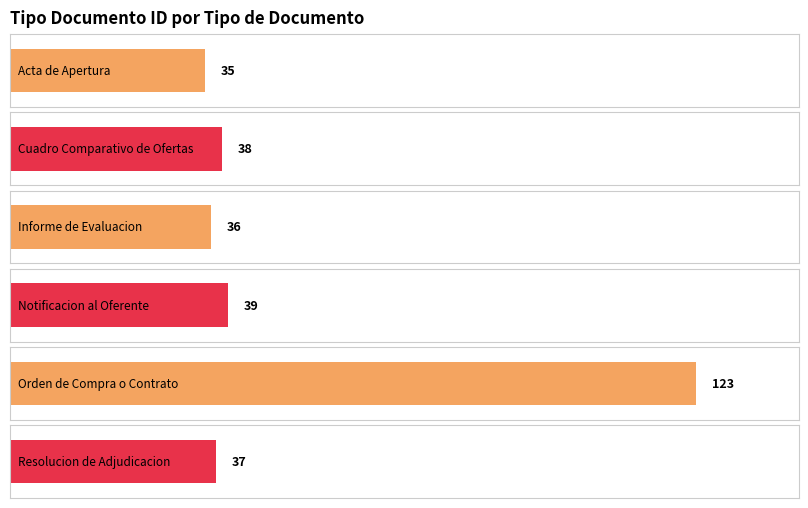

How many values are below 38?

3